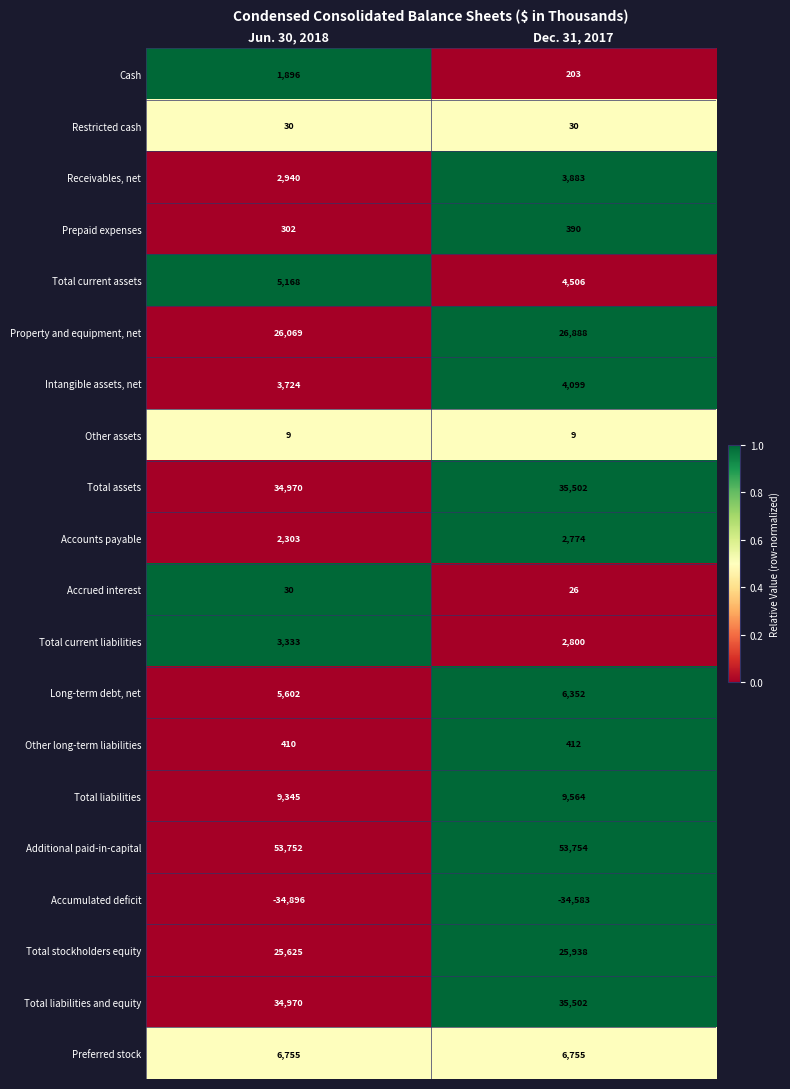

At which label does Total liabilities and equity reach its minimum?

Jun. 30, 2018